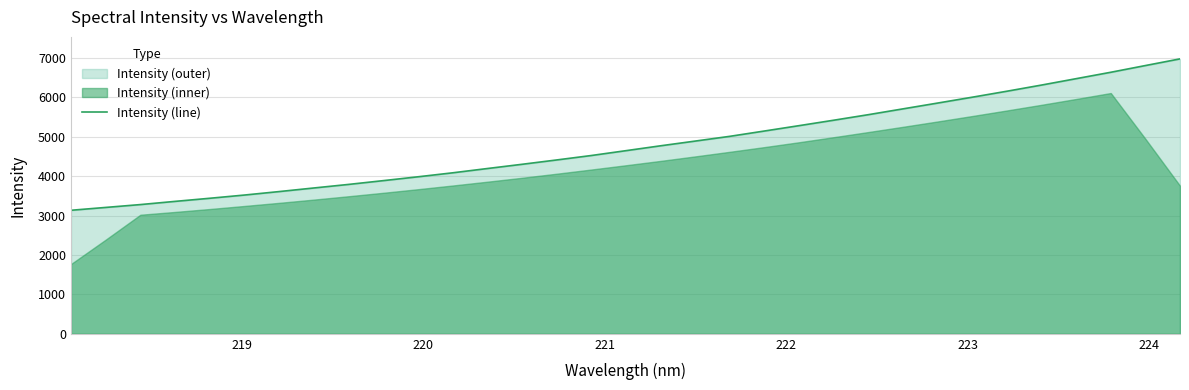

What is the value of the 28th point from the left?

6154.3